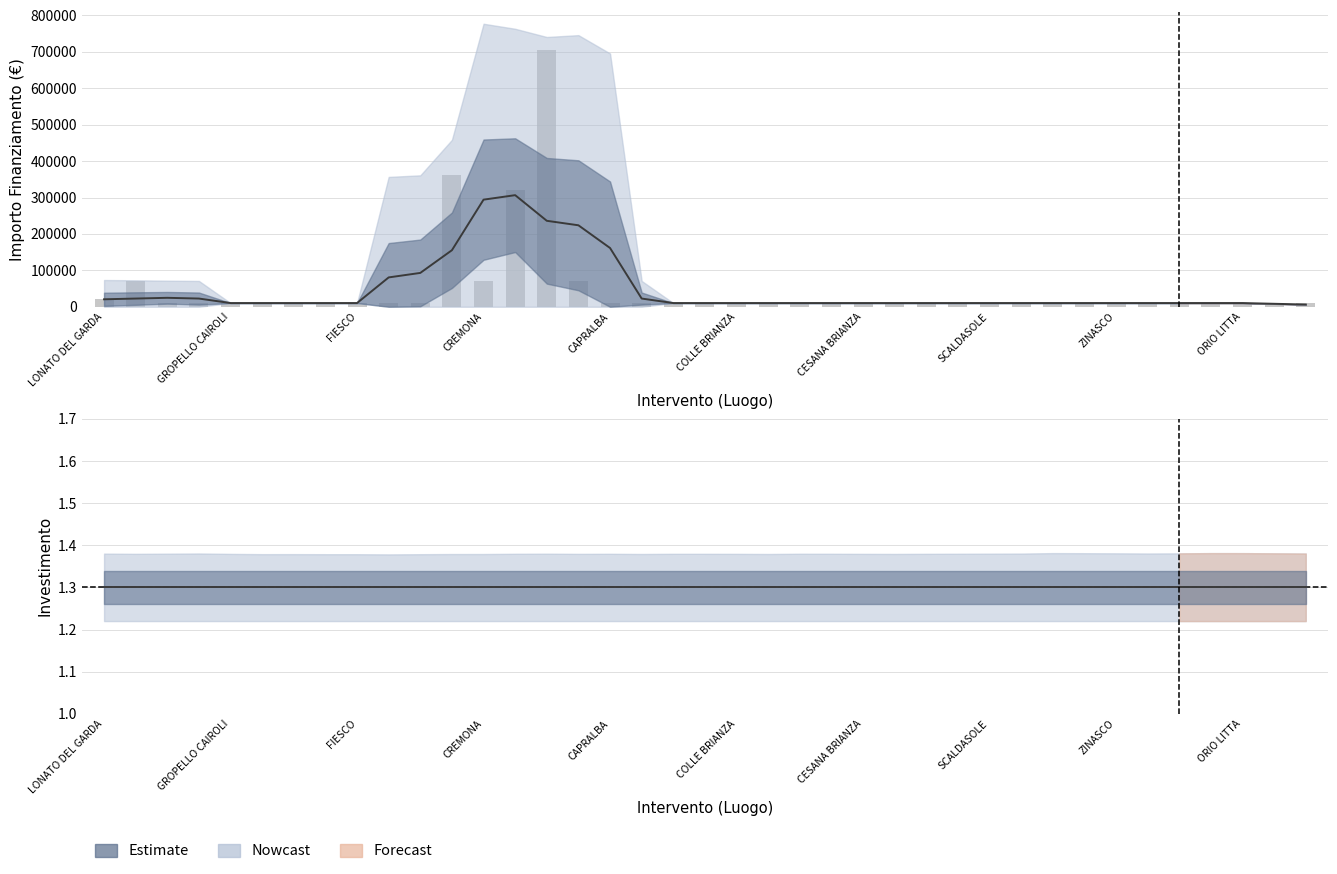

Reading left to right, list all the values displayed in this chart.

Rolling Mean: 20480.3	22514.7	24549.1	22514.7	10172.0	10172.0	10172.0	10172.0	10172.0	80578.2	92920.8	155278.0	294128.0	306470.7	236064.6	223721.9	161364.7	22514.7	10172.0	10172.0	10172.0	10172.0	10172.0	10172.0	10172.0	10172.0	10172.0	10172.0	10172.0	10172.0	10172.0	10172.0	10172.0	10172.0	10172.0	10172.0	10172.0	8137.6	6103.2
IMPORTO FINANZIAMENTO REGIS: 20344.0	71885.4	10172.0	10172.0	10172.0	10172.0	10172.0	10172.0	10172.0	10172.0	10172.0	362202.8	71885.4	321958.0	704421.9	71885.4	10172.0	10172.0	10172.0	10172.0	10172.0	10172.0	10172.0	10172.0	10172.0	10172.0	10172.0	10172.0	10172.0	10172.0	10172.0	10172.0	10172.0	10172.0	10172.0	10172.0	10172.0	10172.0	10172.0
INVESTIMENTO: 1.3	1.3	1.3	1.3	1.3	1.3	1.3	1.3	1.3	1.3	1.3	1.3	1.3	1.3	1.3	1.3	1.3	1.3	1.3	1.3	1.3	1.3	1.3	1.3	1.3	1.3	1.3	1.3	1.3	1.3	1.3	1.3	1.3	1.3	1.3	1.3	1.3	1.3	1.3